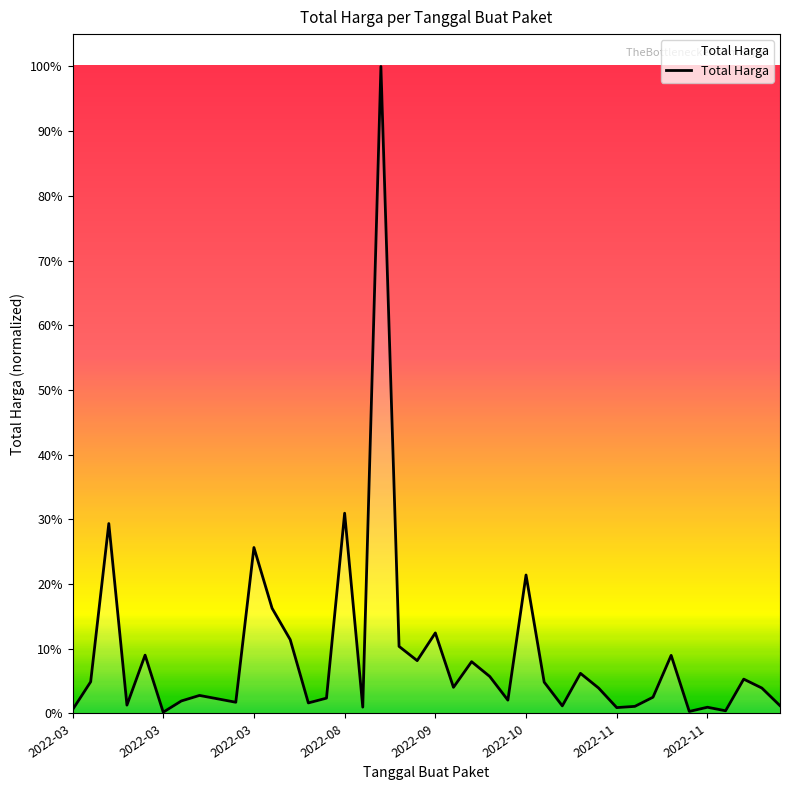

Does the chart have visible grid lines?

No